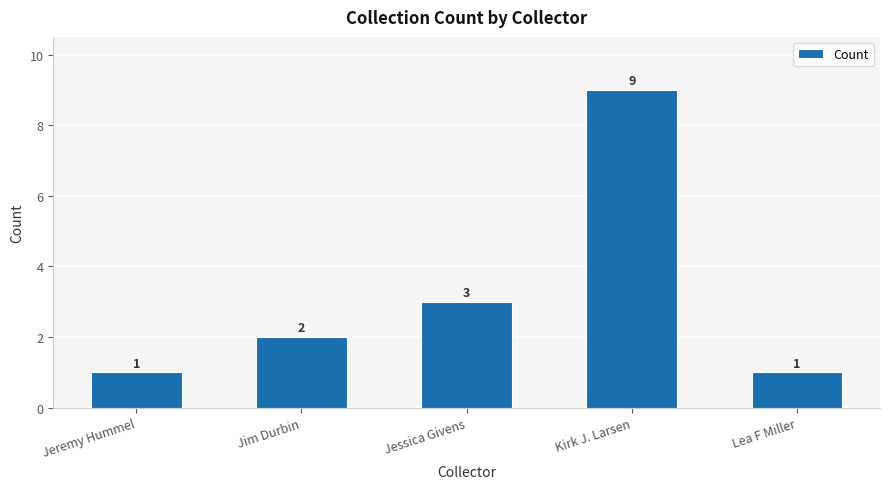

What is the difference between the maximum and minimum values?

8